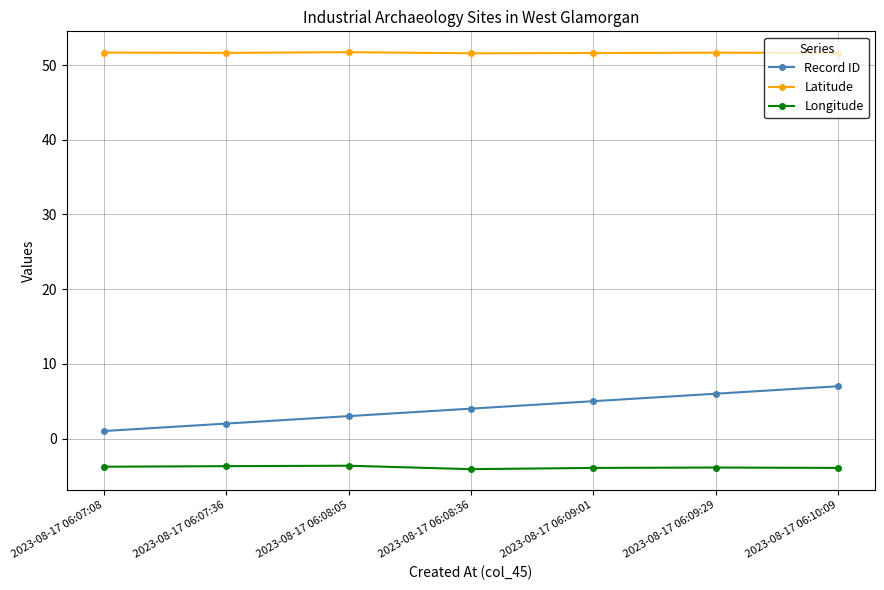

How many categories are shown in the chart?

7